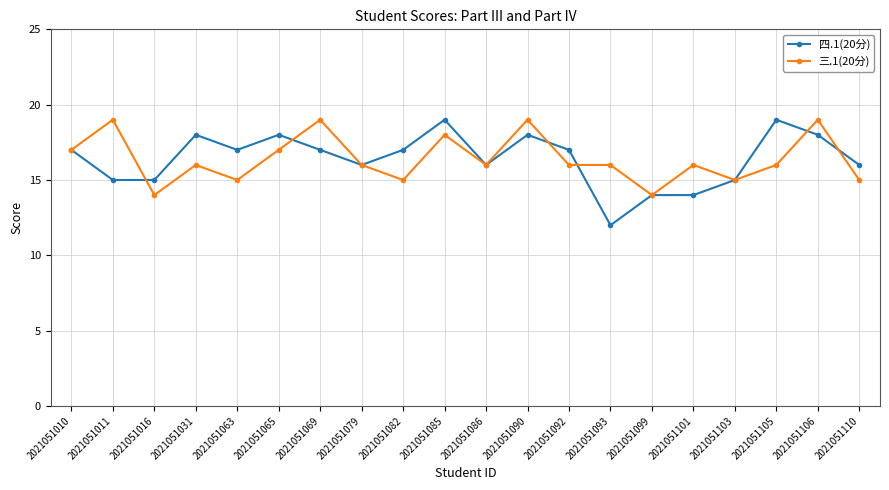

True or false: 三.1(20分) has a value of 14 at 2021051016.

True